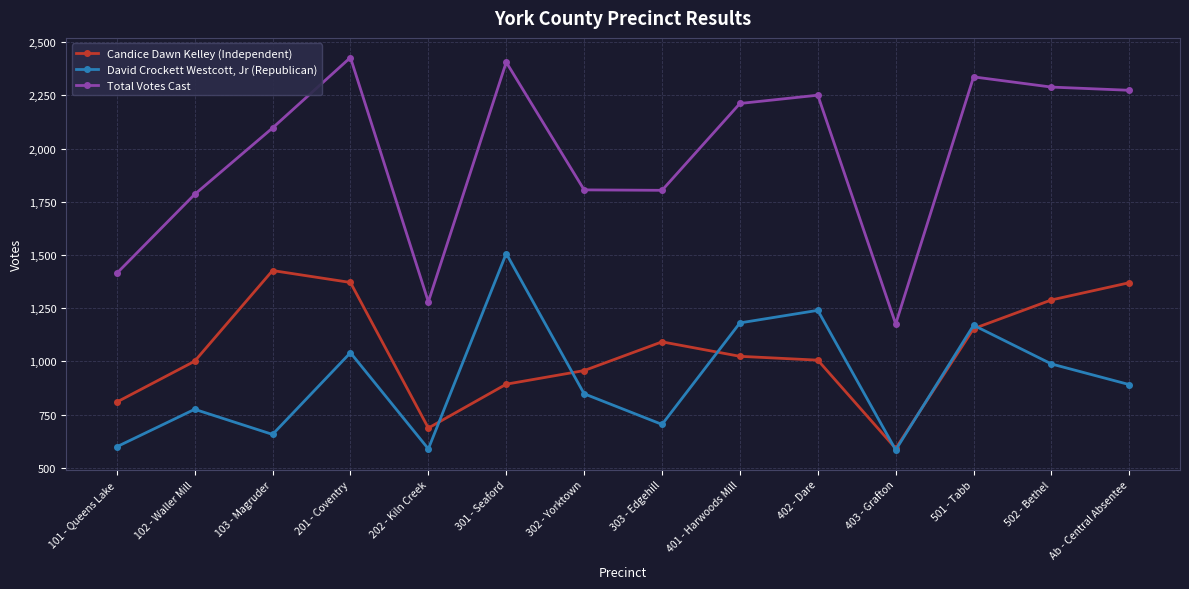

At 302 - Yorktown, list the series in order from smallest to largest.

David Crockett Westcott, Jr (Republican), Candice Dawn Kelley (Independent), Total Votes Cast